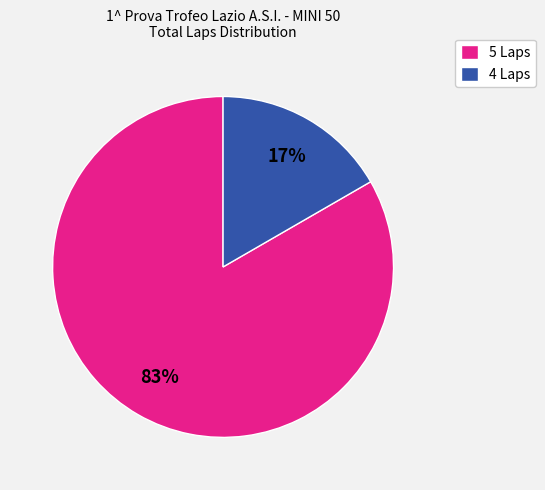

To the nearest percent, what portion does 4 Laps represent?

17%